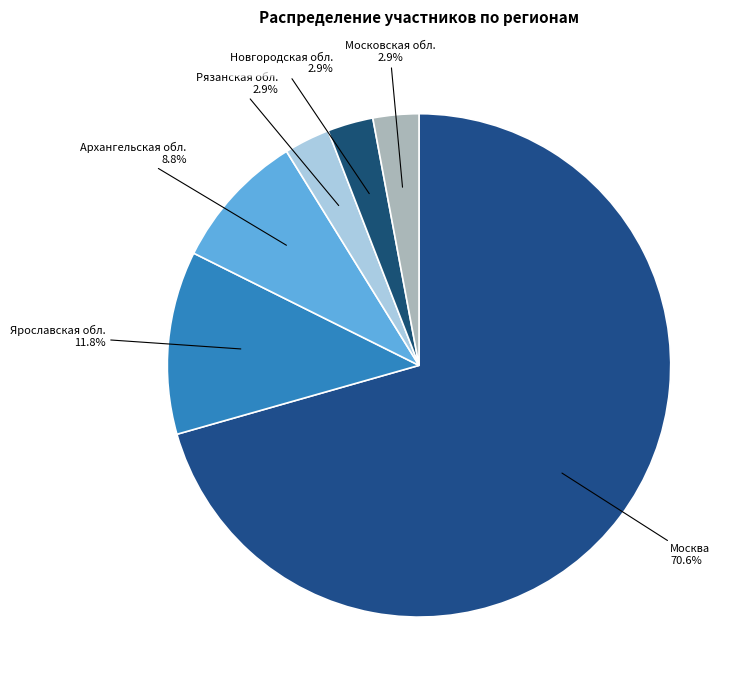

Does any single category account for the majority?

Yes